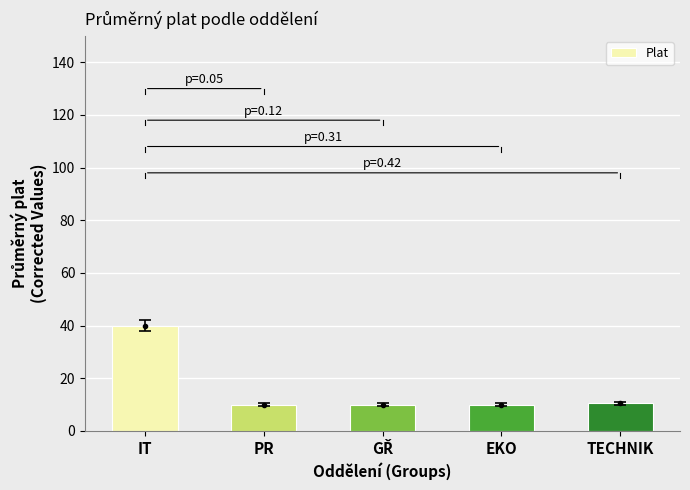

Are the bars grouped side by side (vs. stacked)?

No